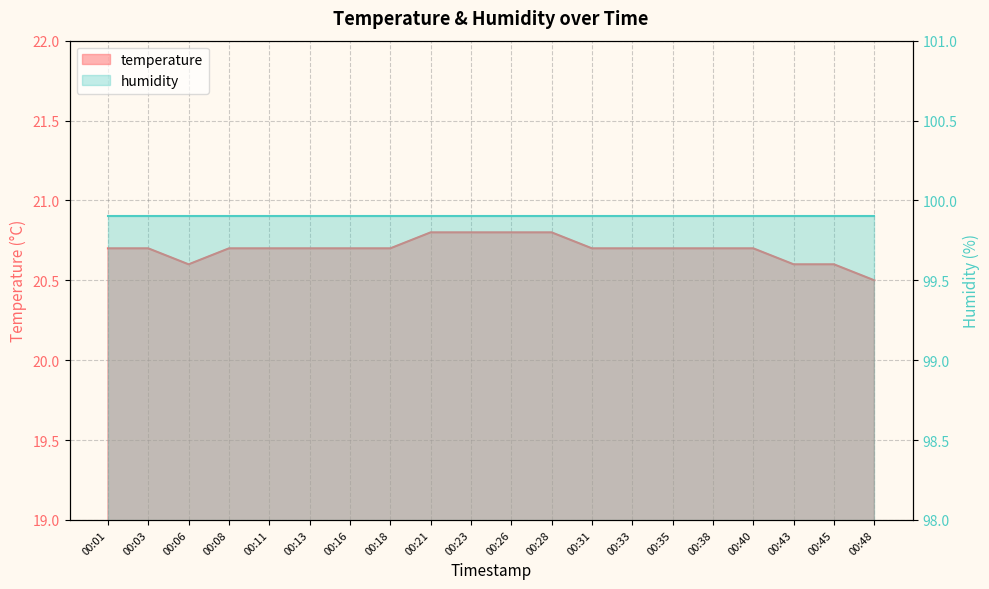

True or false: the data shows 8.9 at 00:35.

False